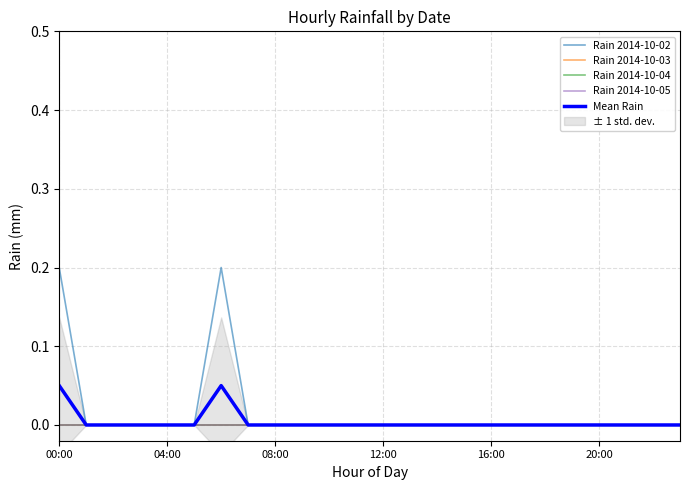

Rank the series at 08:00 from lowest to highest value.

Rain 2014-10-02, Rain 2014-10-03, Rain 2014-10-04, Rain 2014-10-05, Mean Rain